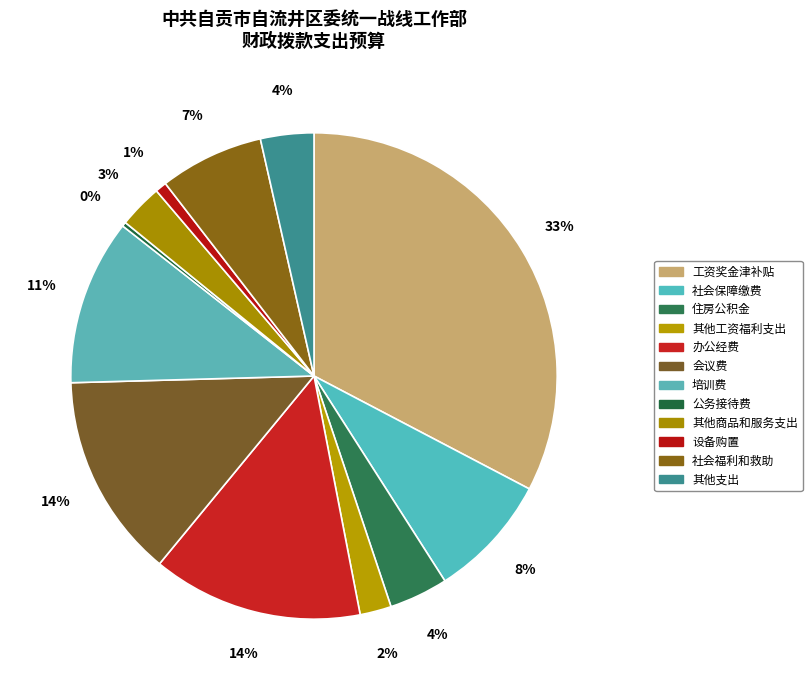

To the nearest percent, what is the difference between the largest and smallest slice percentages?

32%